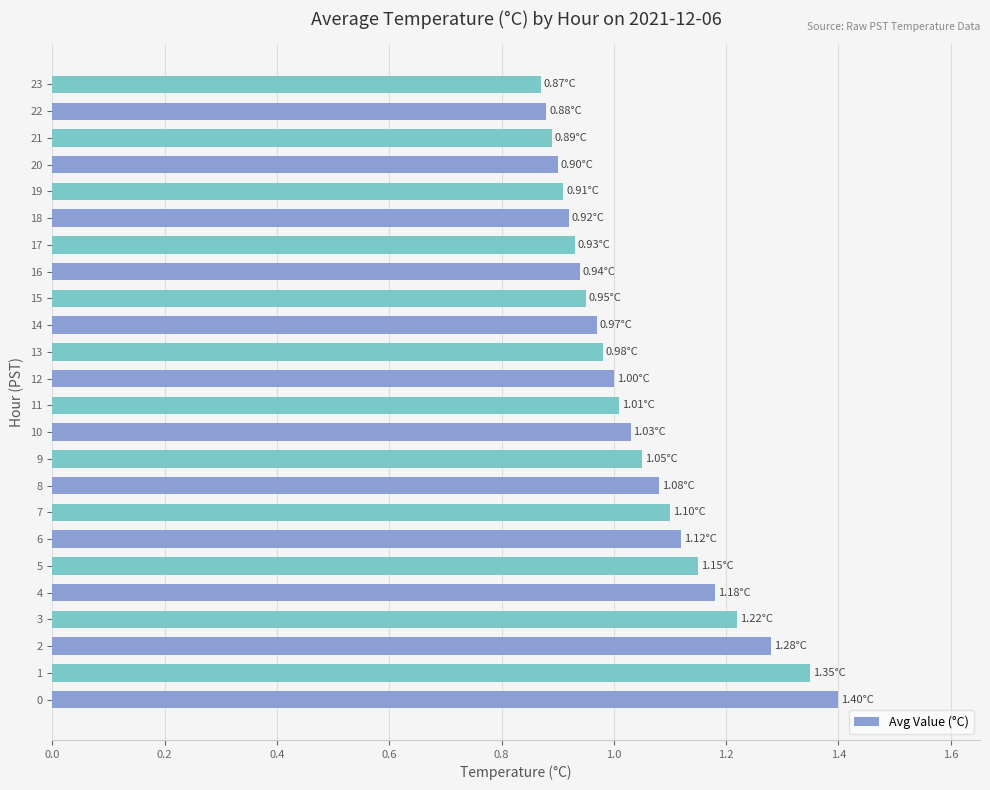

Which has a higher value, 18 or 9?

9